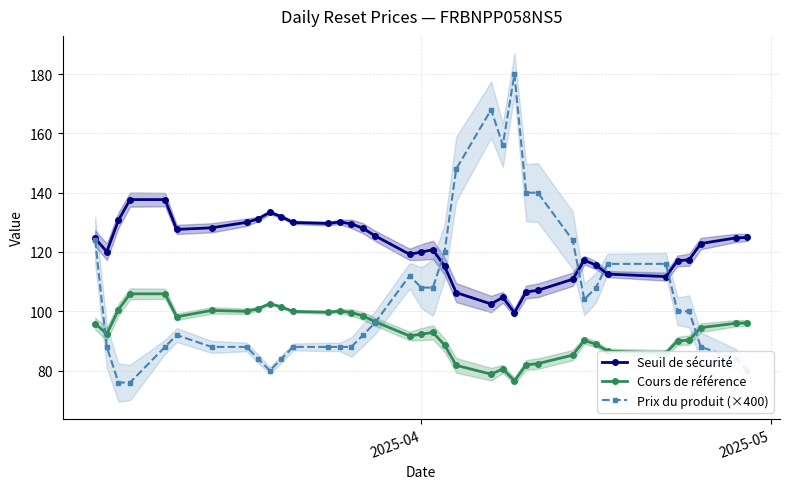

How many lines are shown in the chart?

3